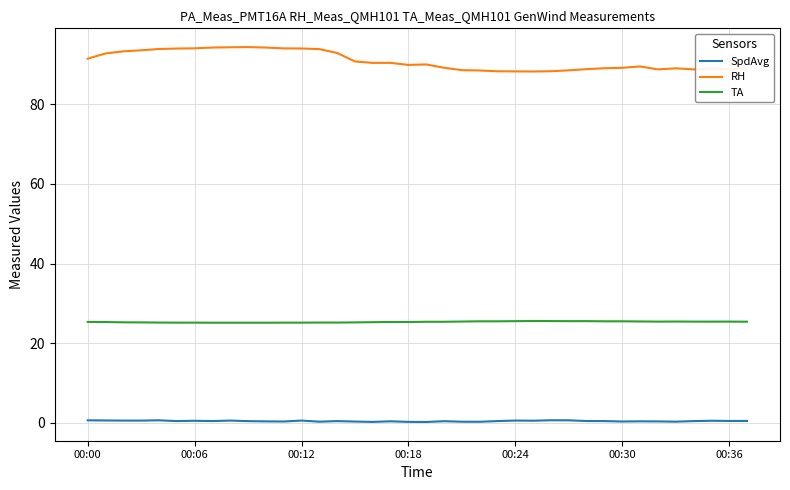

What is the difference between the maximum and minimum values in the RH series?

6.1